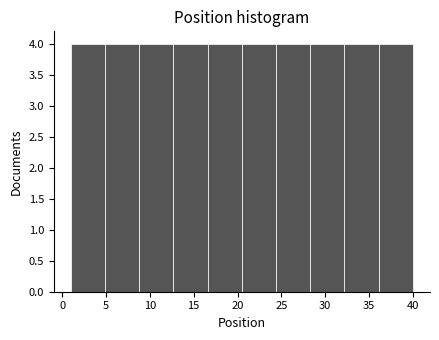

What is the height of the bar covering 24.4 to 28.3 on the x-axis? Neither the bar edges nor the heights are printed on the chart, so give them approximately, as read against the axes.

4